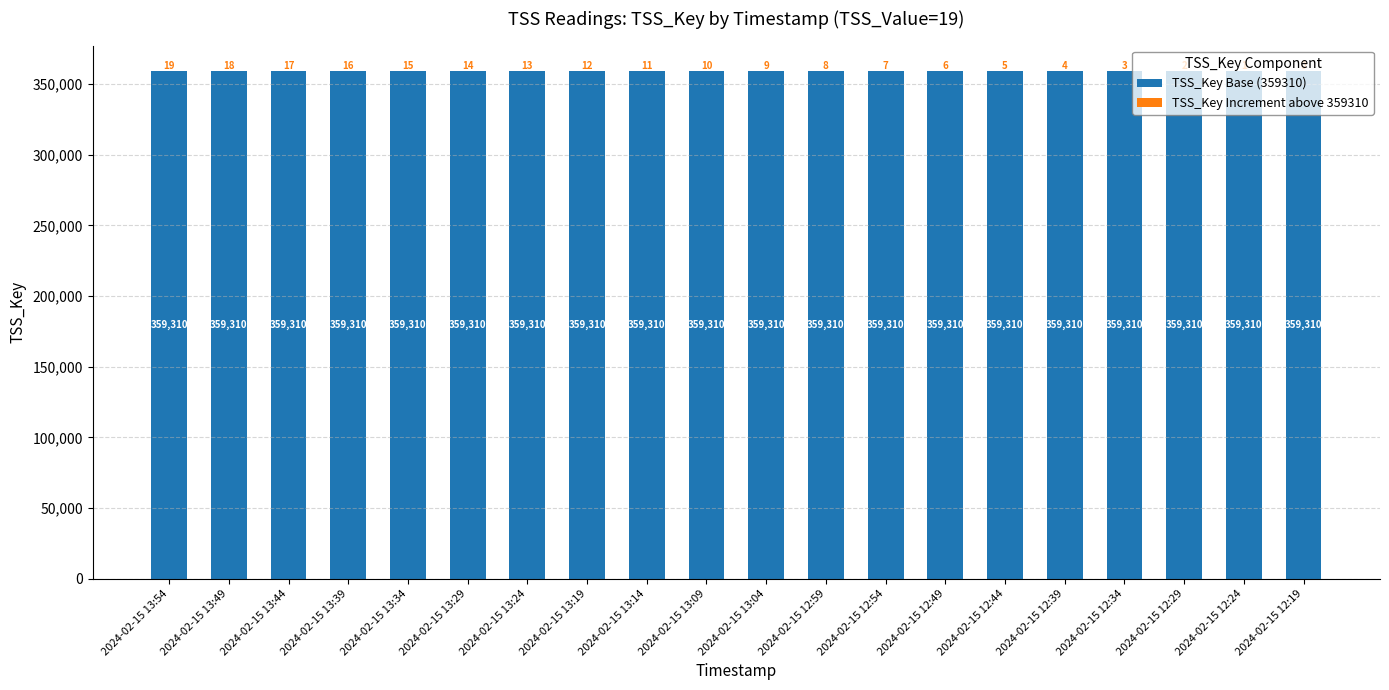

What is the highest value of the TSS_Key Base (359310) series?

359310